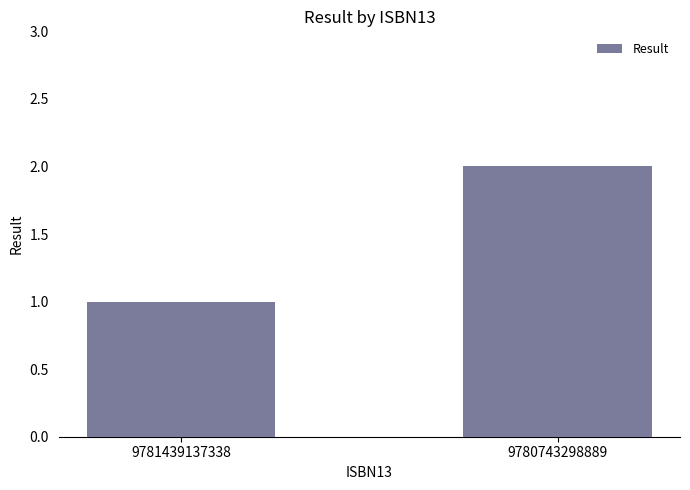

What is the sum of the values at 9781439137338 and 9780743298889?

3